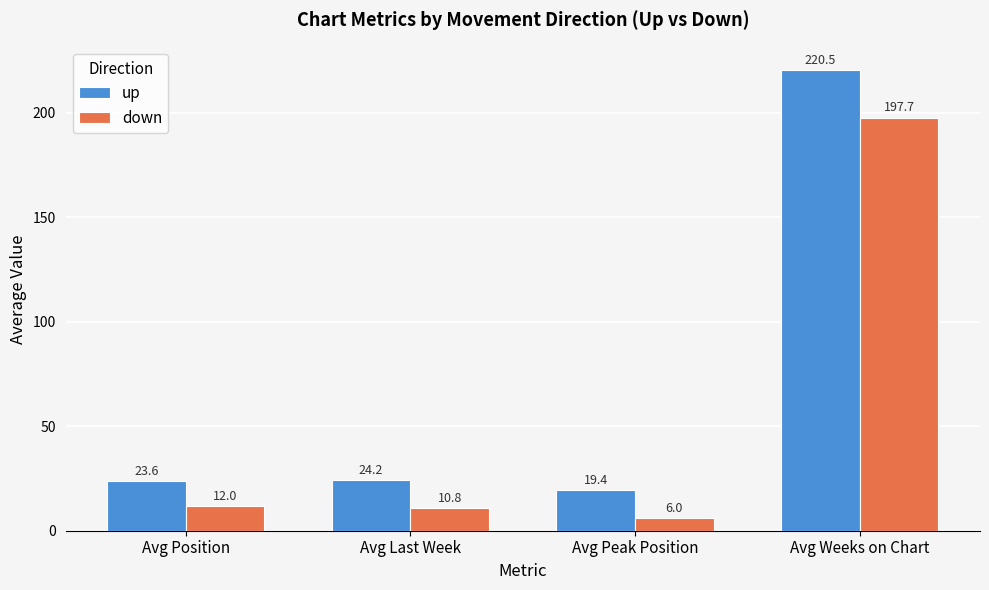

The up series shows 326.1 at Avg Weeks on Chart. True or false?

False